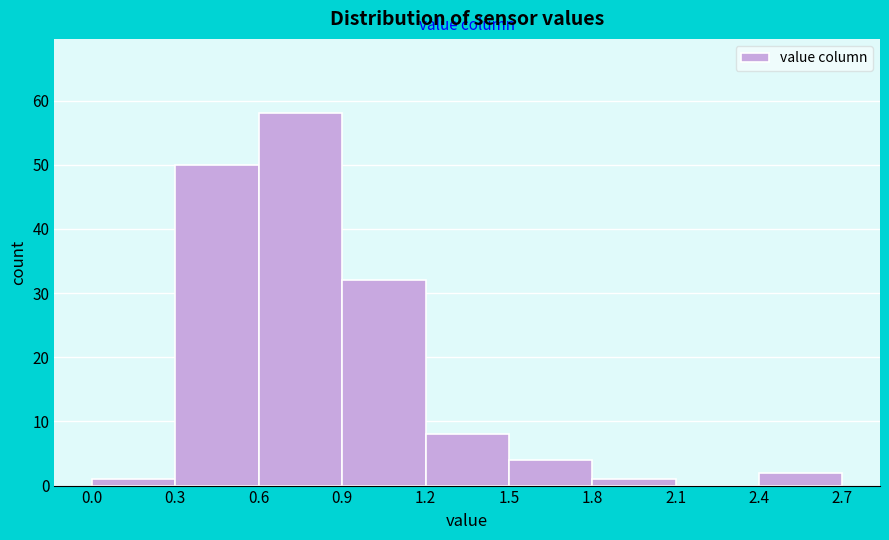

What is the height of the bar covering 1.8 to 2.1 on the x-axis? The values are not printed on the chart, so give them approximately, as read against the axis.

1